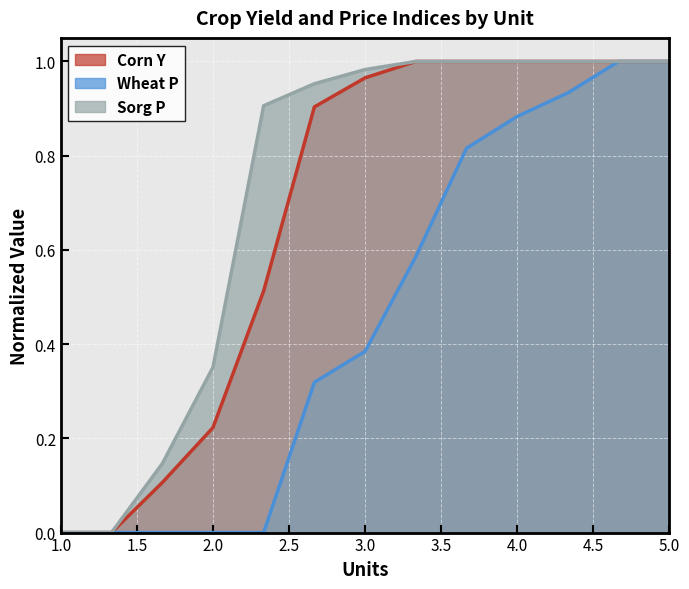

How many lines are shown in the chart?

3